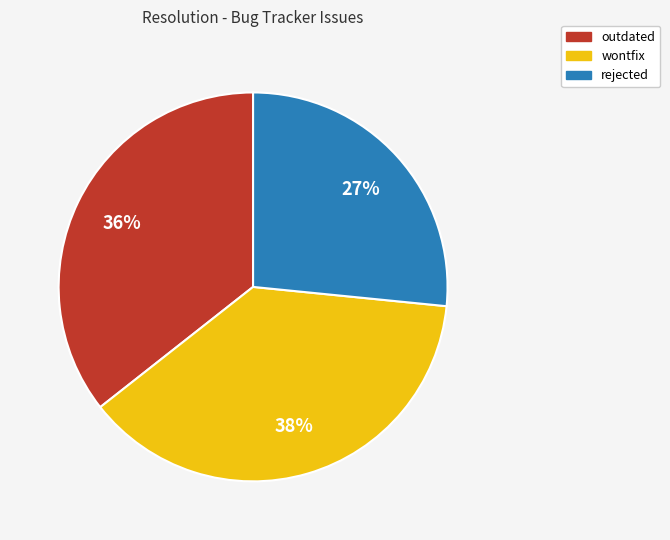

Is outdated the majority of the pie?

No